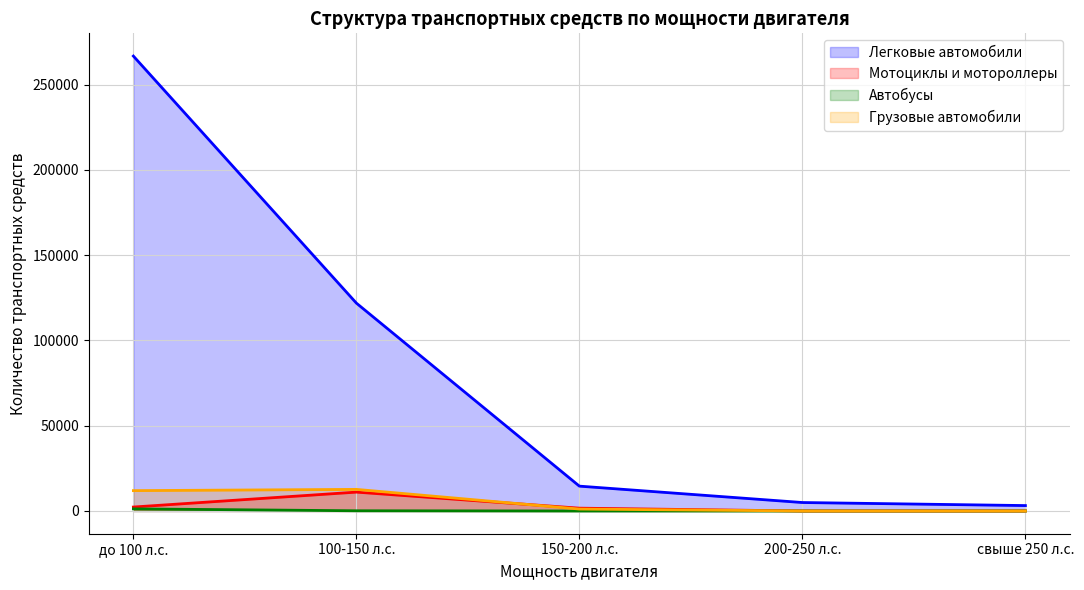

What are all the series names shown in the legend?

Легковые автомобили, Мотоциклы и мотороллеры, Автобусы, Грузовые автомобили